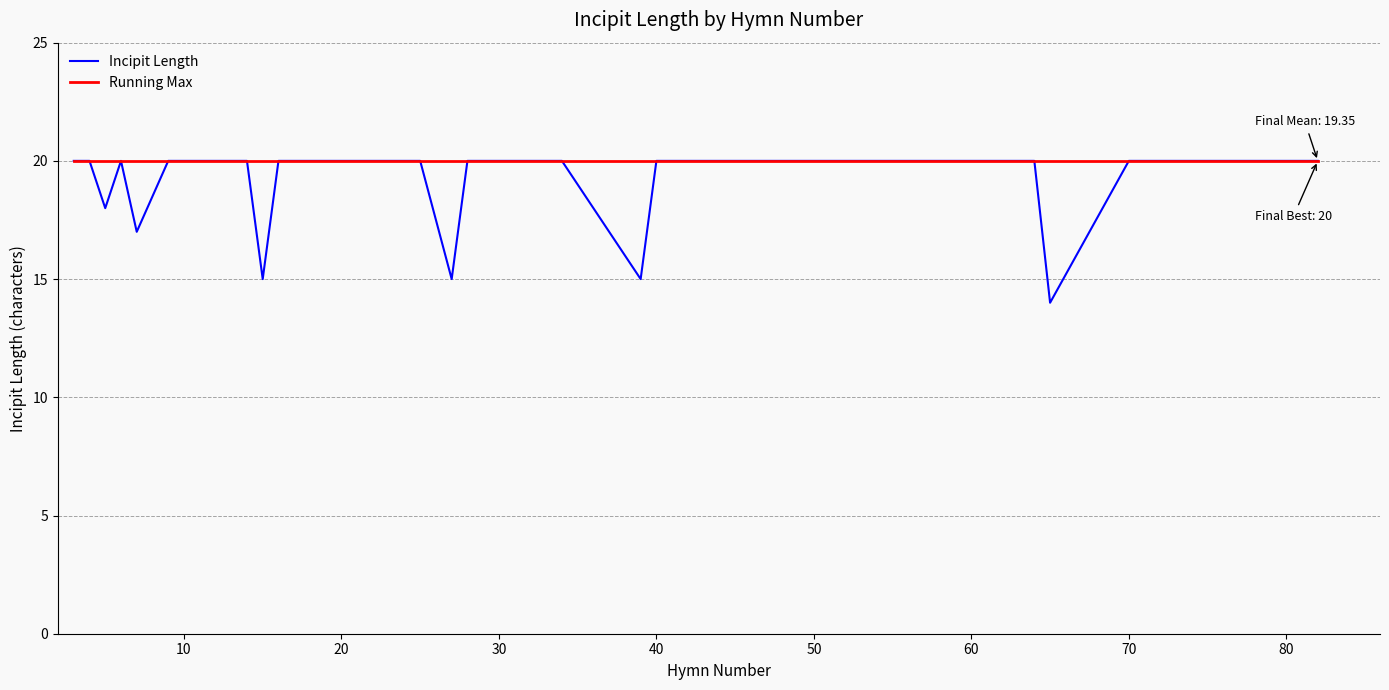

Which series has the widest spread of values?

Incipit Length